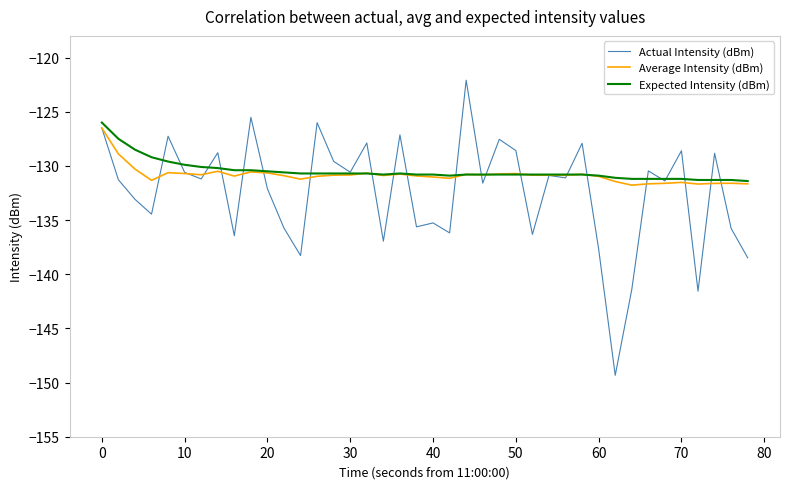

What is the smallest value displayed?

-149.3